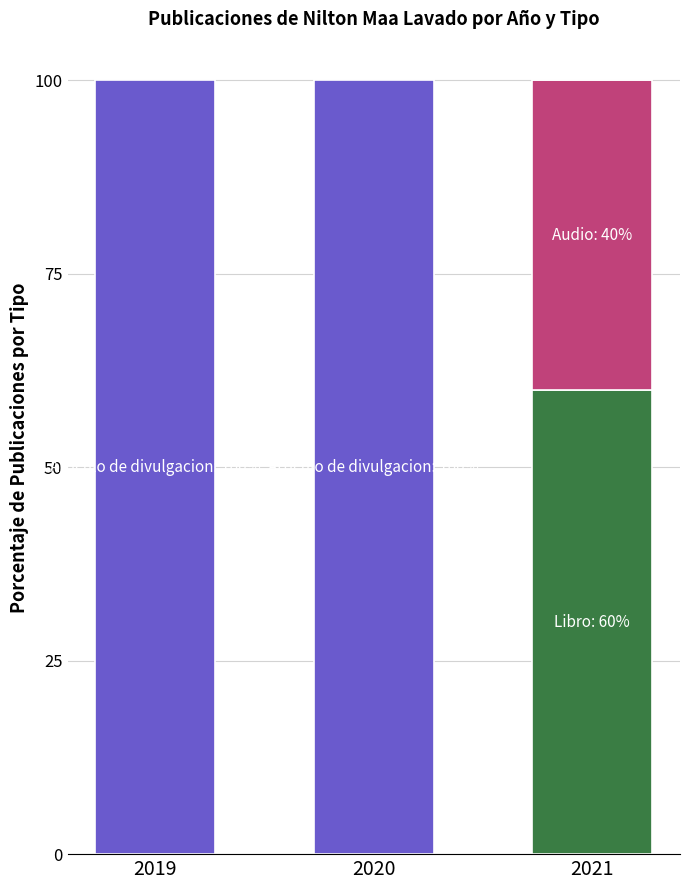

What is the total value across all series at 2021?

100